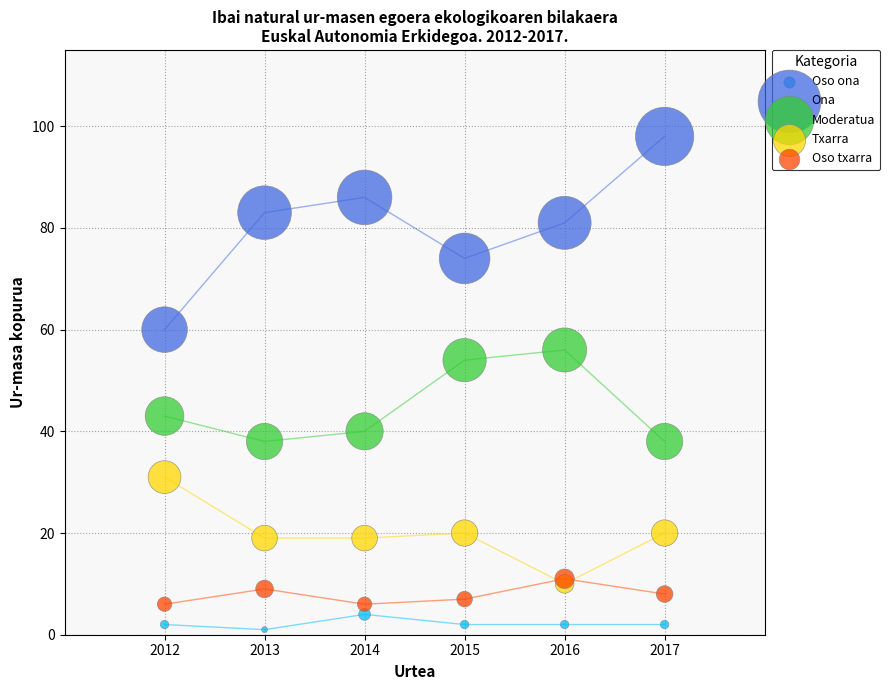

Which series reaches the maximum Y coordinate?

Ona